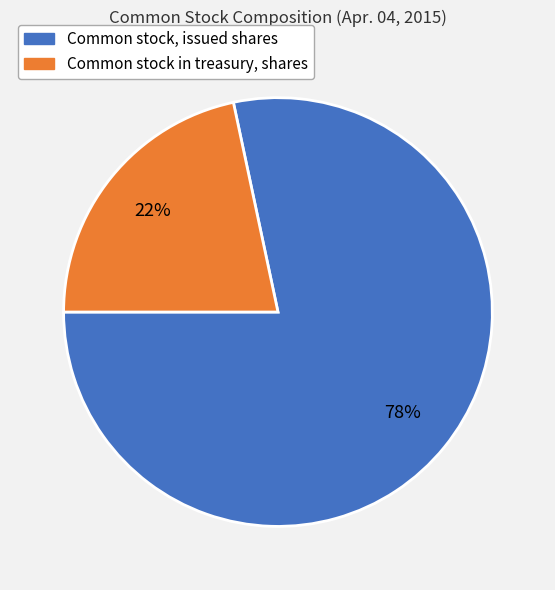

Rank the categories by value from highest to lowest.

Common stock, issued shares, Common stock in treasury, shares